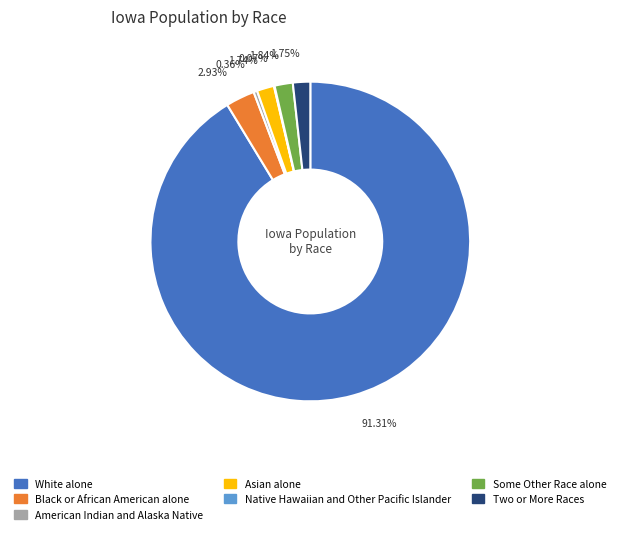

The American Indian and Alaska Native slice represents 0% of the pie. True or false?

True